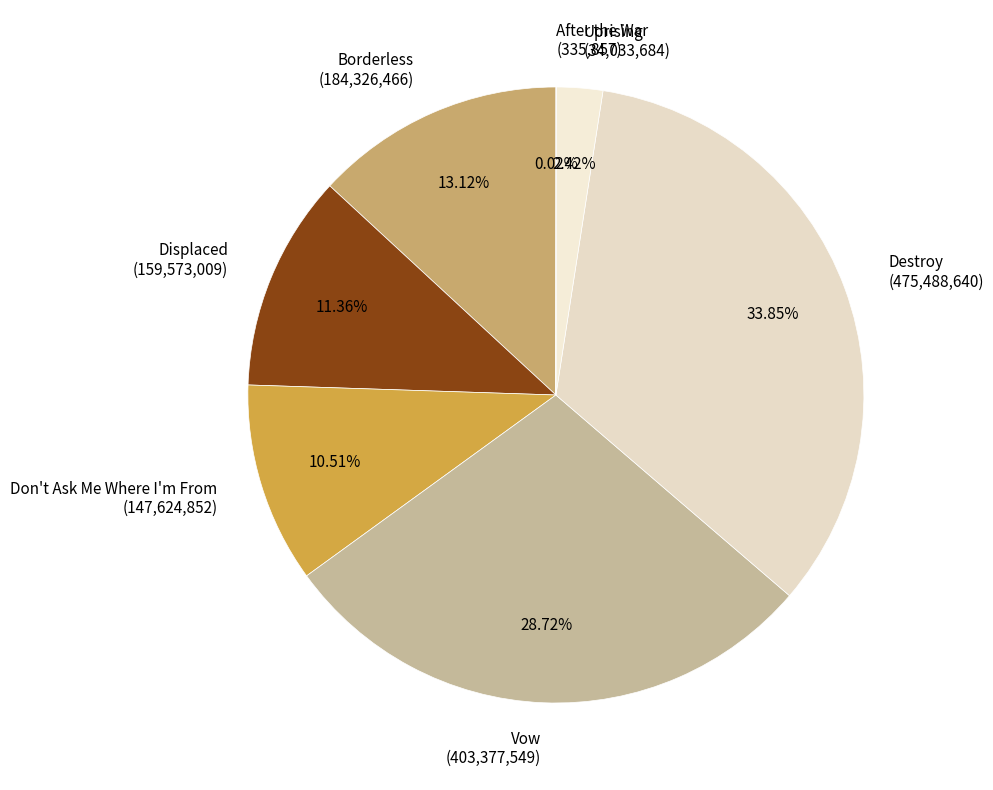

What percentage is the Destroy slice, to the nearest percent?

34%